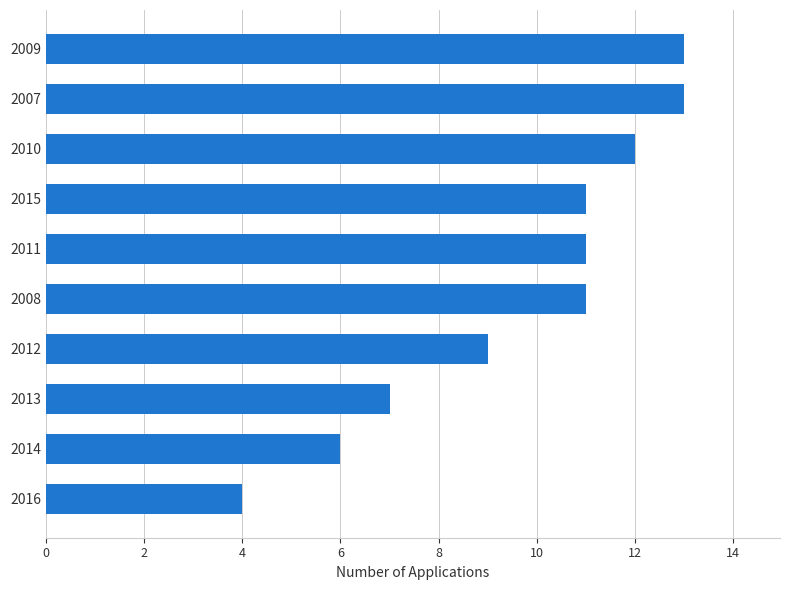

What is the difference between the maximum and minimum values?

9